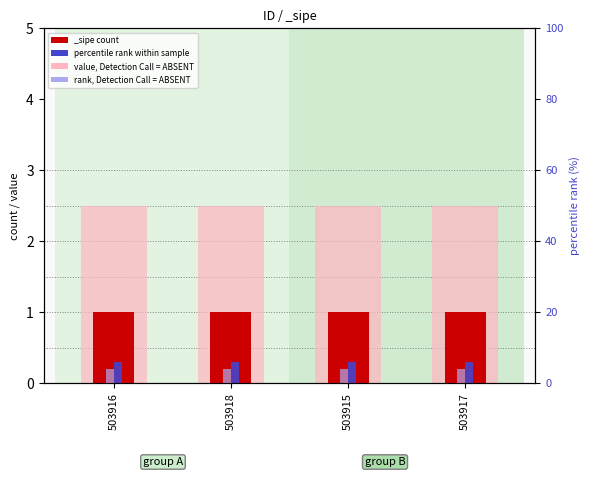

Is the value of rank, Detection Call = ABSENT at 503918 greater than the value of value (ABSENT) at 503918?

No